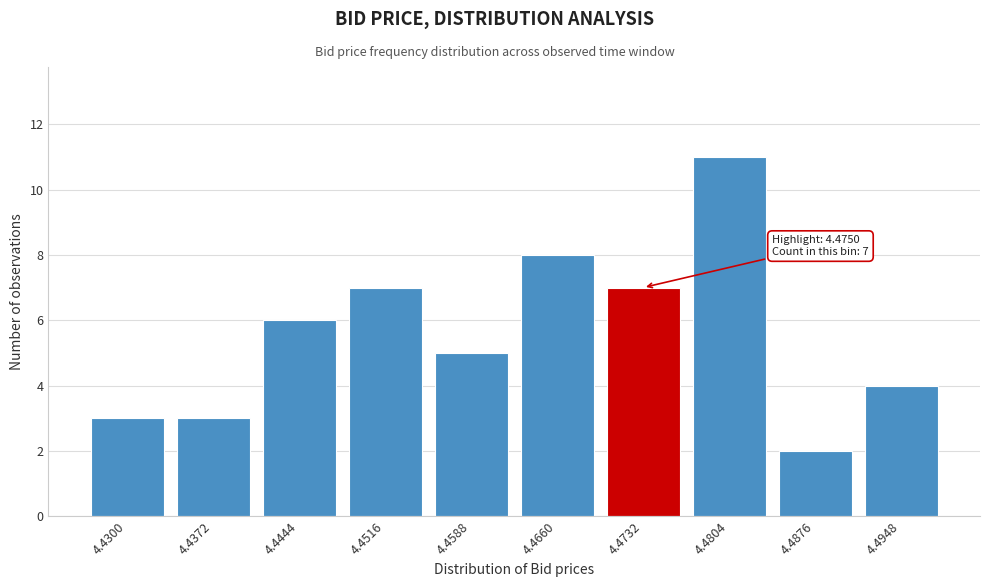

Reading left to right, extract all data points from this chart.

3	3	6	7	5	8	7	11	2	4